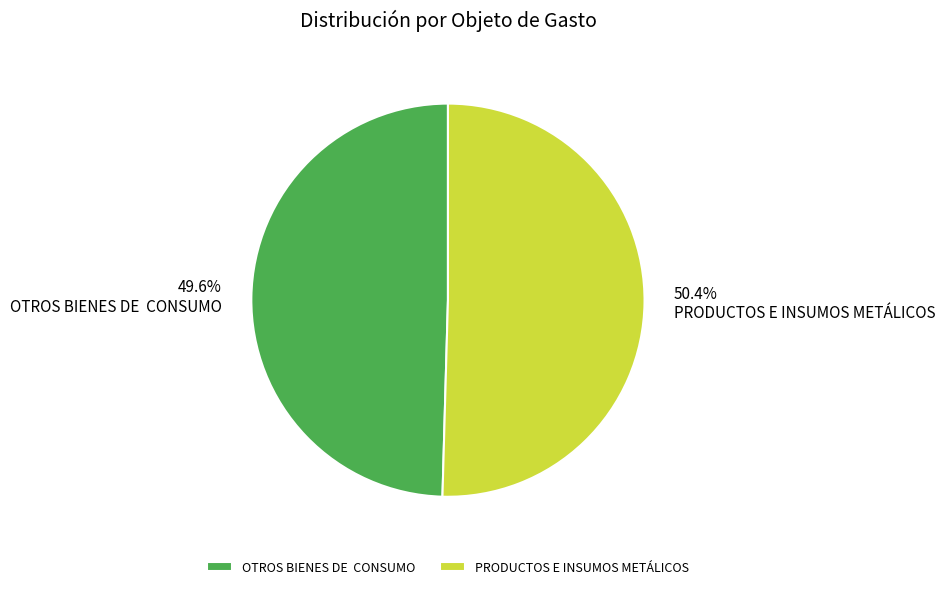

To the nearest percent, what percentage of the pie is PRODUCTOS E INSUMOS METÁLICOS?

50%